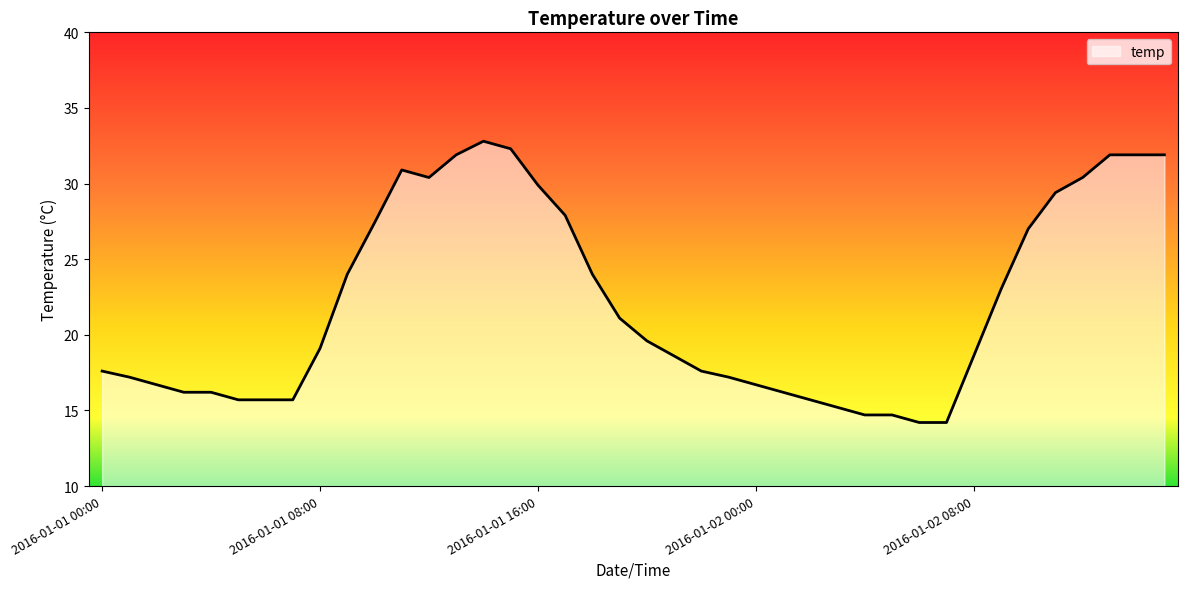

What is the maximum value shown in the chart?

32.8